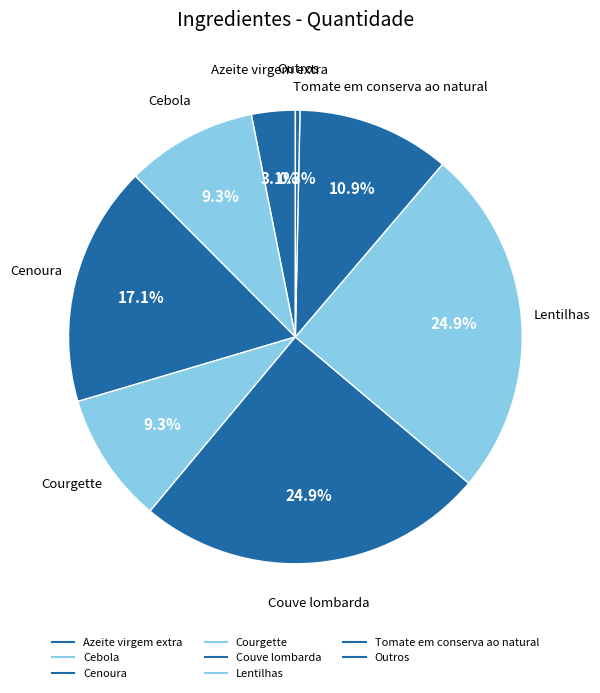

Count the number of slices in the pie.

8